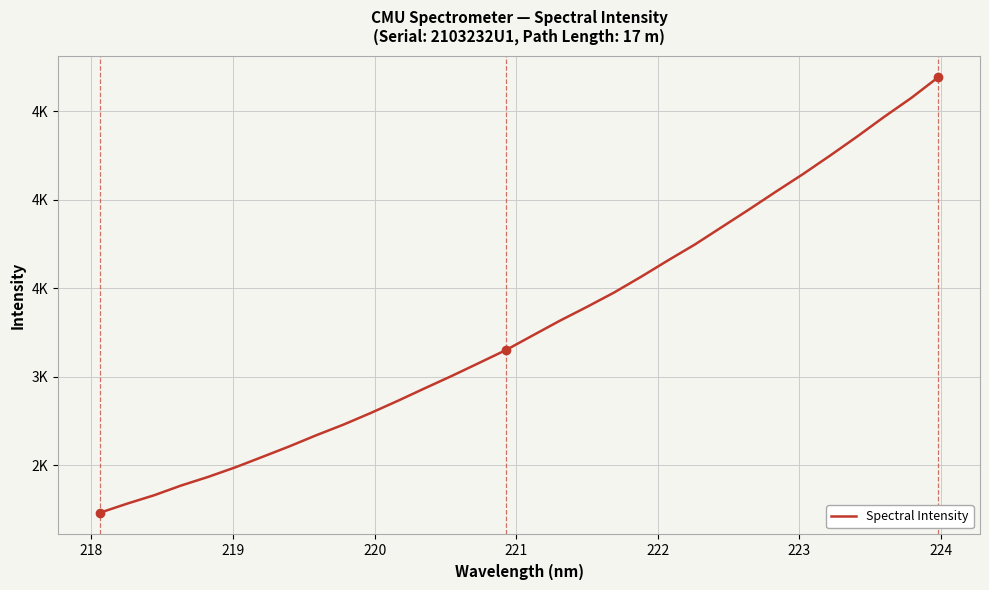

What is the difference between the second highest and second lowest values?

2289.1